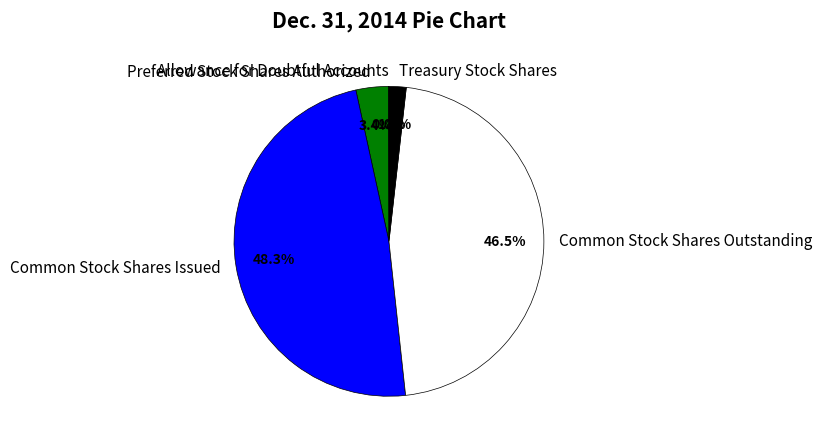

How much of the chart is everything except Common Stock Shares Outstanding?

53.5%